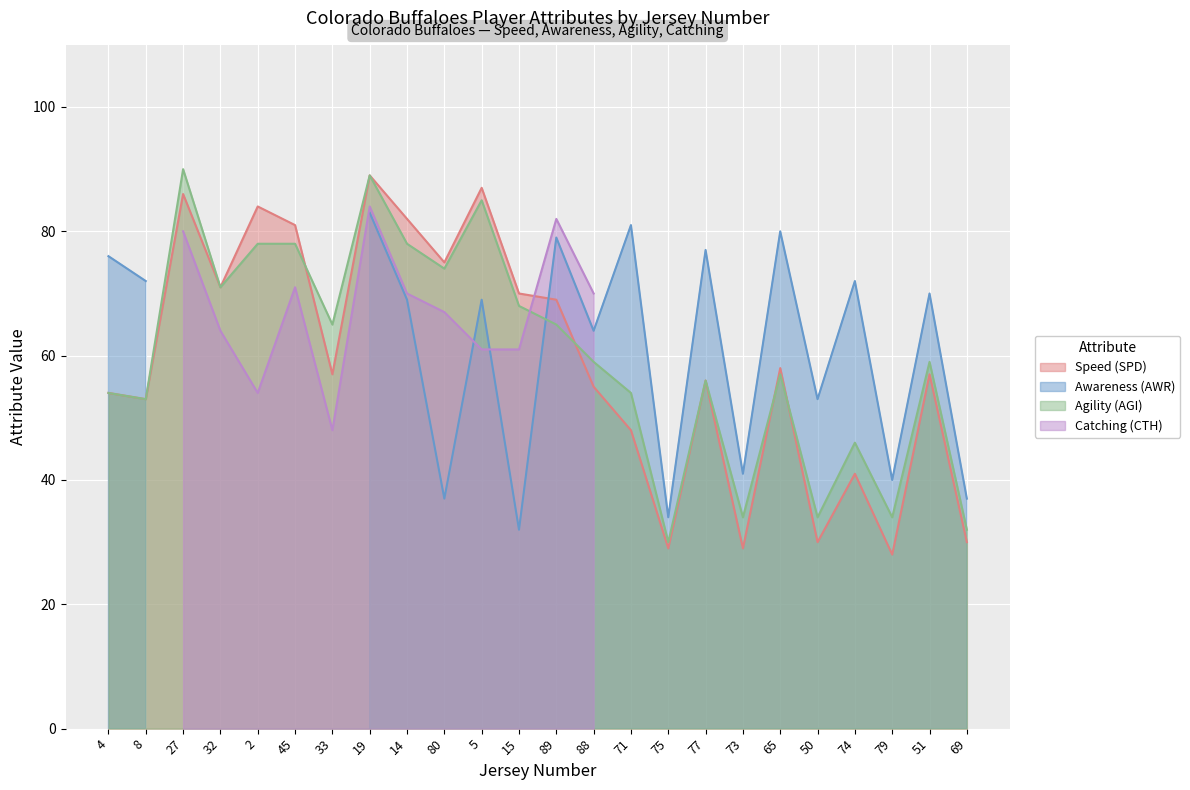

After their last crossing, which series has the higher values: Agility (AGI) or Speed (SPD)?

Agility (AGI)